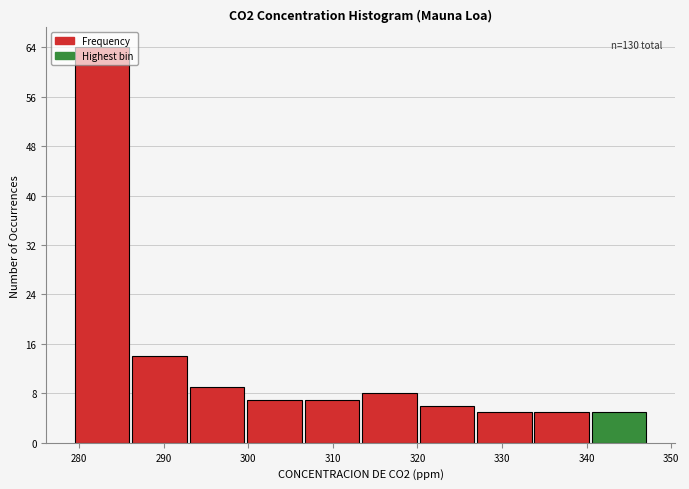

Which range on the x-axis has the tallest bar?

280 to 286